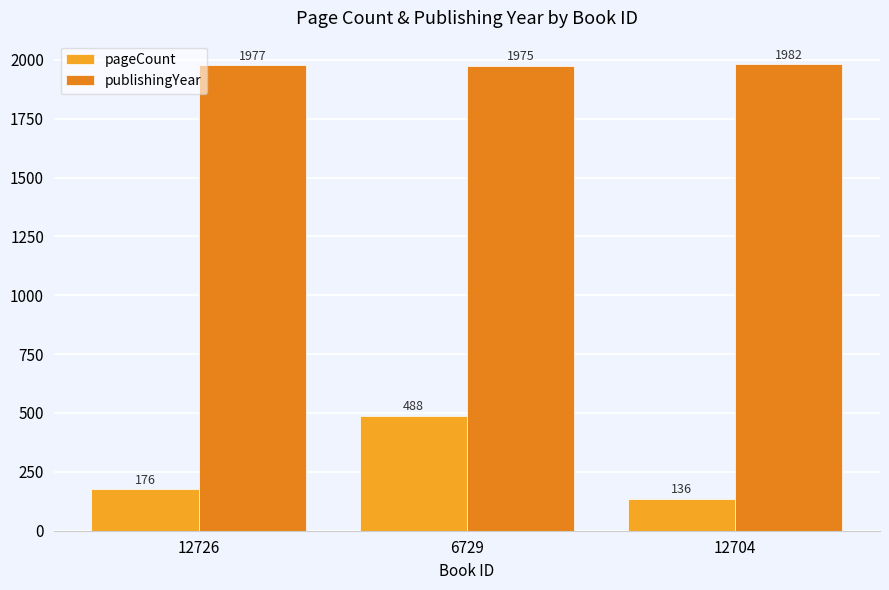

Count the publishingYear values in the range 1975 to 1982.

3